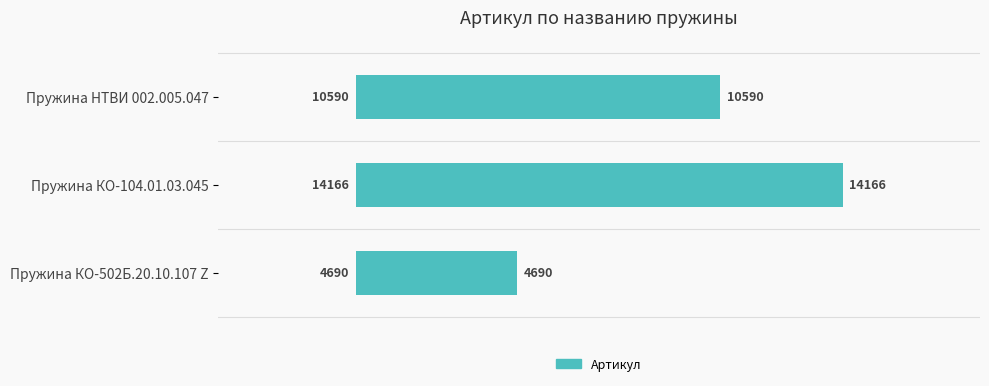

True or false: the data shows 4690 at Пружина КО-502Б.20.10.107 Z.

True